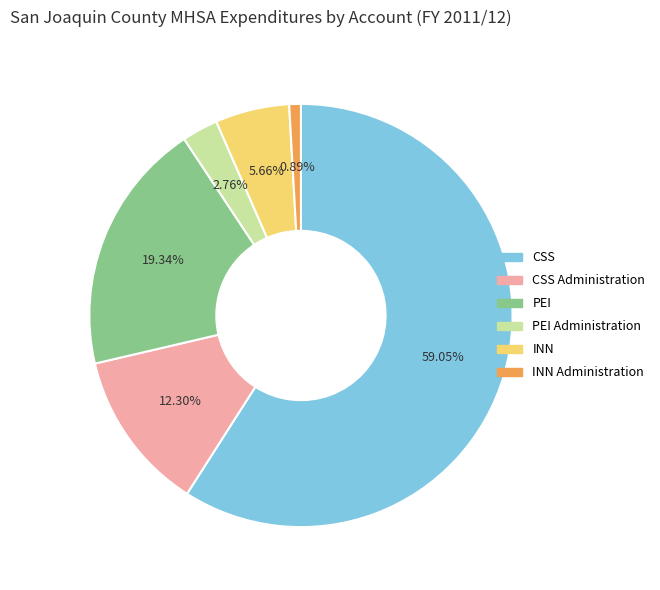

How many segments does this pie chart have?

6